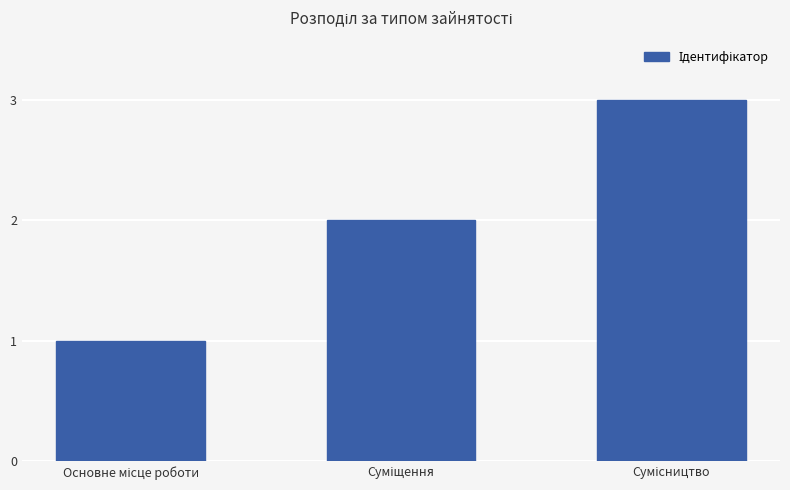

Does the chart contain stacked bars?

No